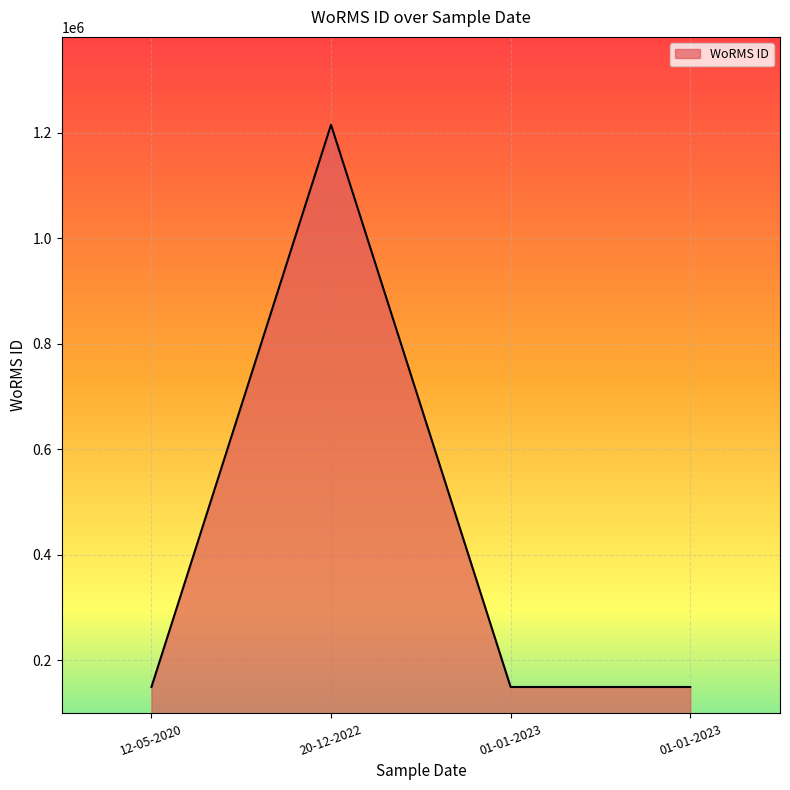

At which category does the chart reach its peak across all series?

20-12-2022